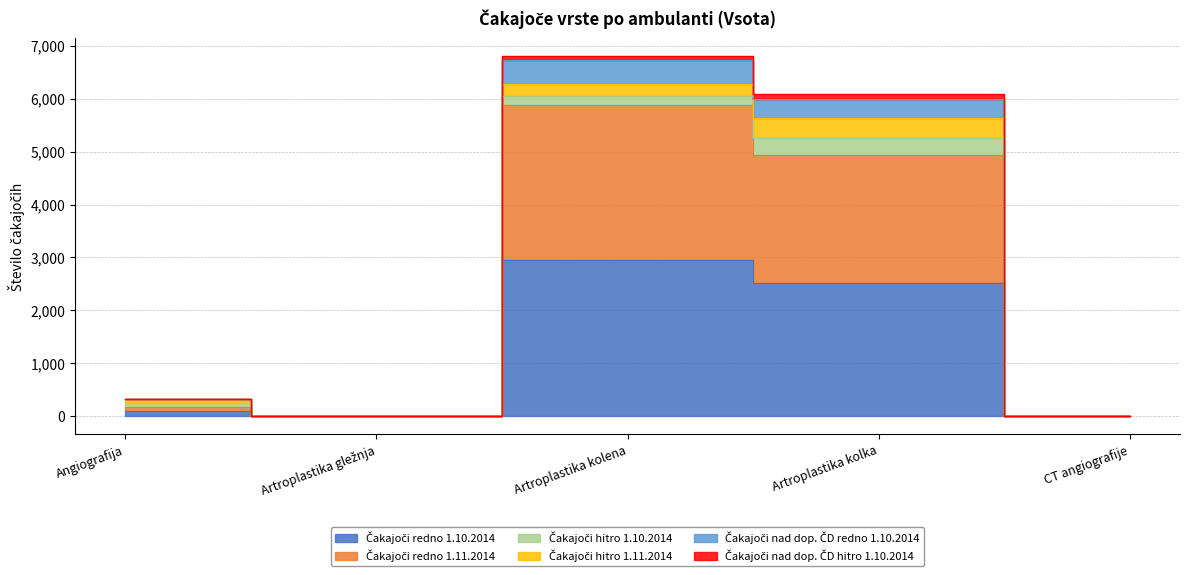

Which has a higher value, Angiografija or CT angiografije?

Angiografija